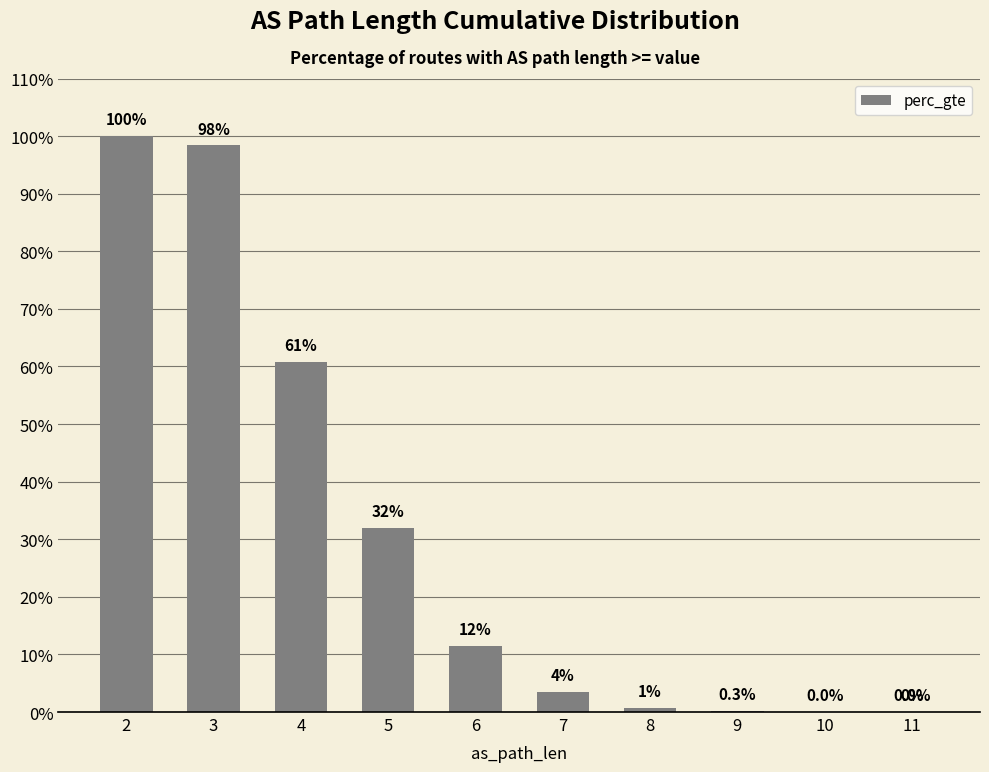

Which label corresponds to the smallest value in the chart?

10